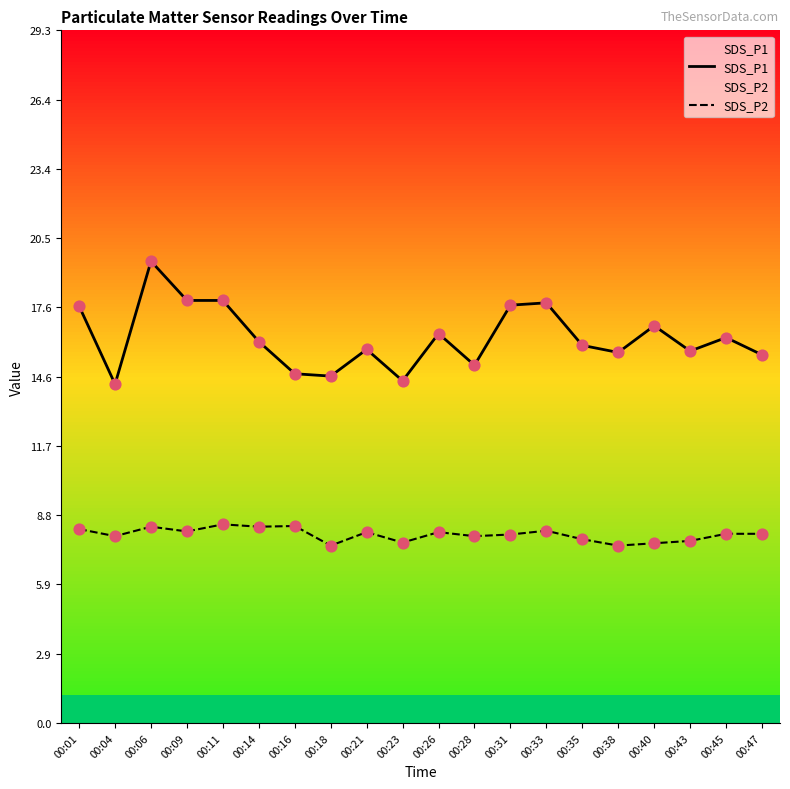

What is the total value across all series at 00:47?

23.6